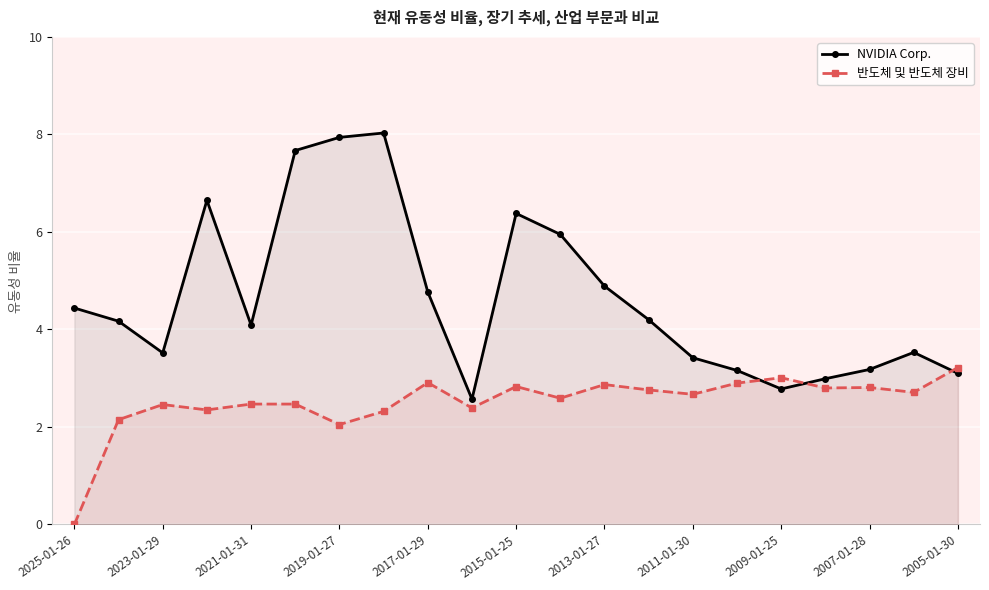

What is the average value of the NVIDIA Corp. series?

4.6